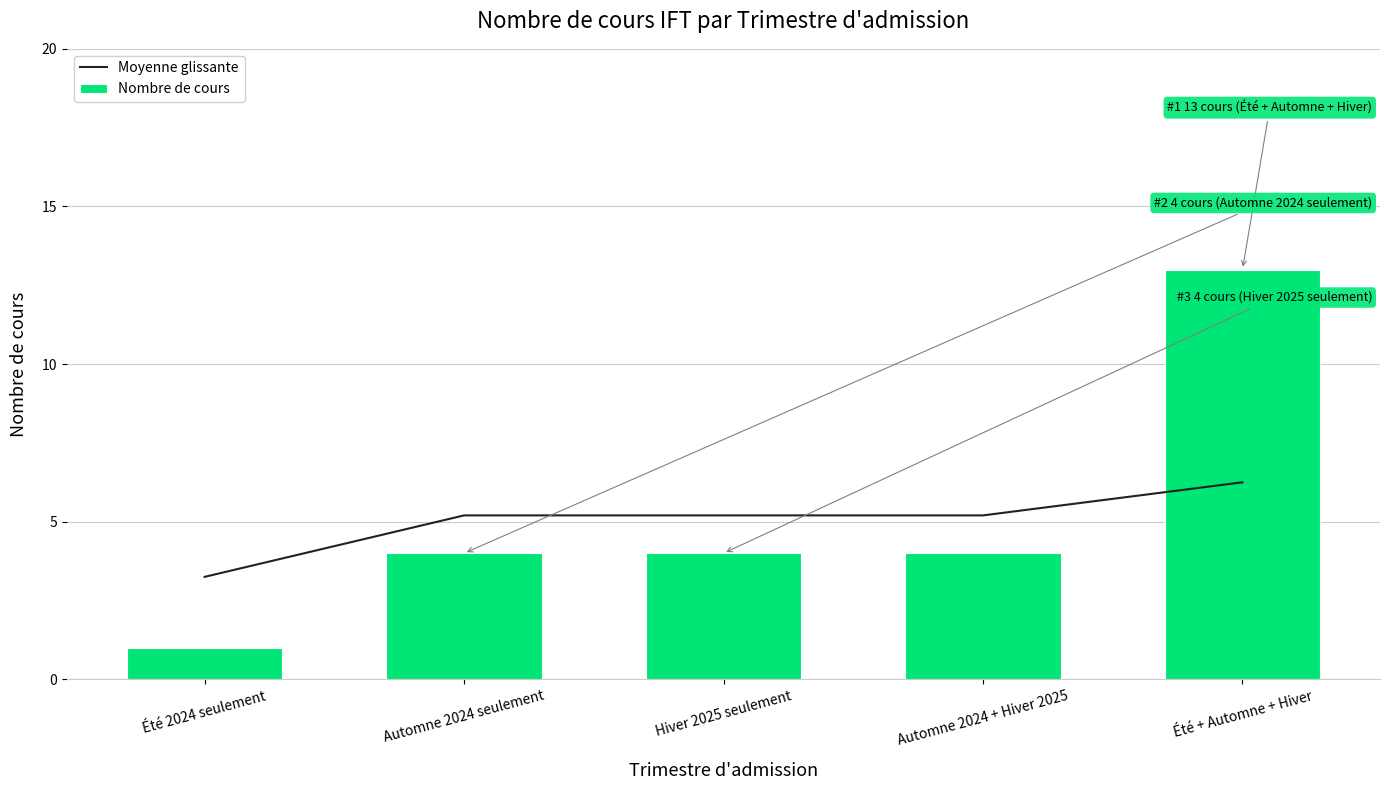

Is the value of Nombre de cours at Automne 2024 seulement greater than the value of Moyenne glissante at Automne 2024 seulement?

No